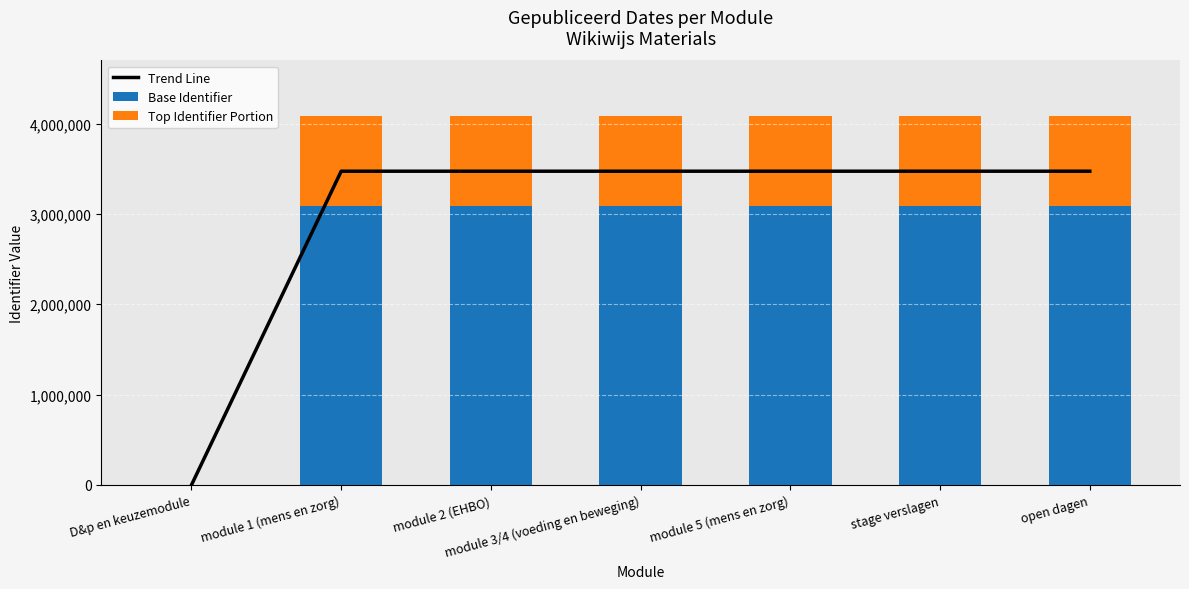

What is the difference between the maximum and second lowest values in the Base Identifier series?

39.0